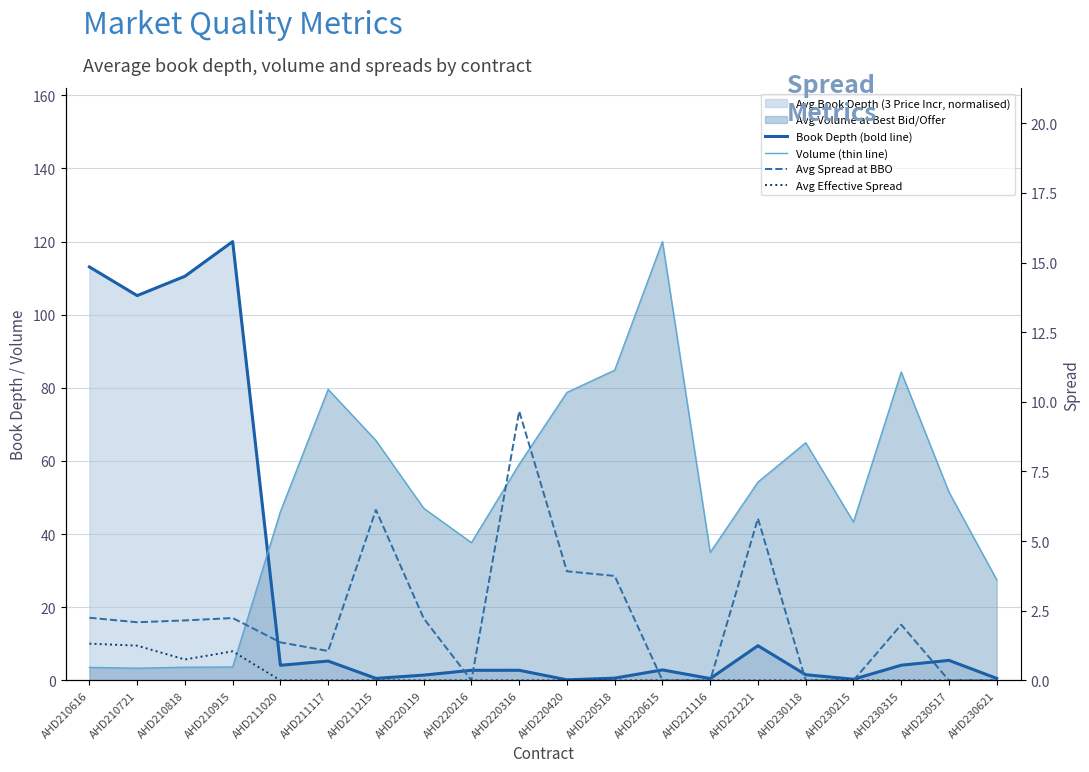

What is the value of the Volume (thin line) point at the 4th from the left?

3.7